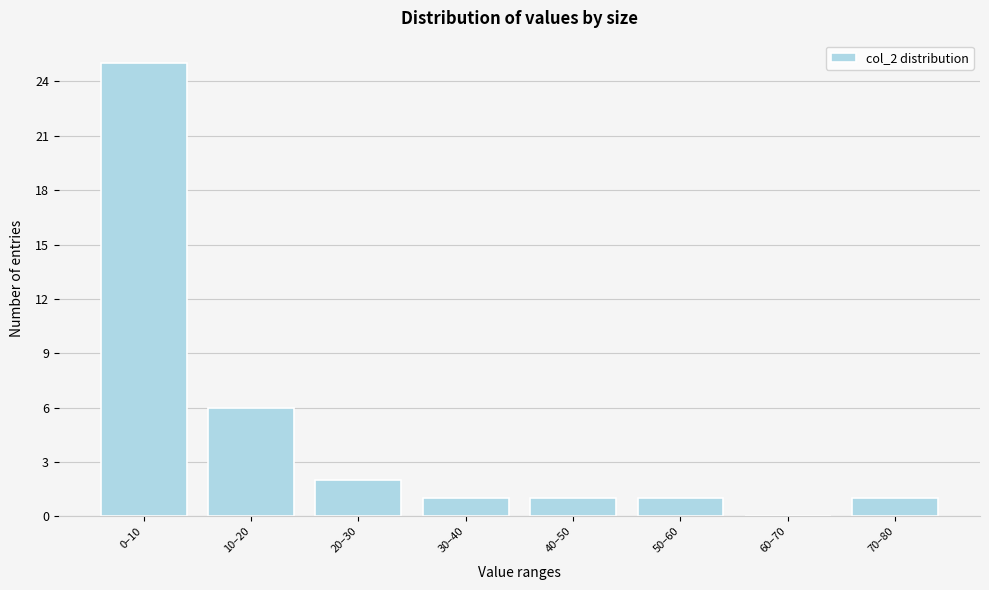

Reading left to right, what are all the values shown in this chart?

0–10=25	10–20=6	20–30=2	30–40=1	40–50=1	50–60=1	60–70=0	70–80=1